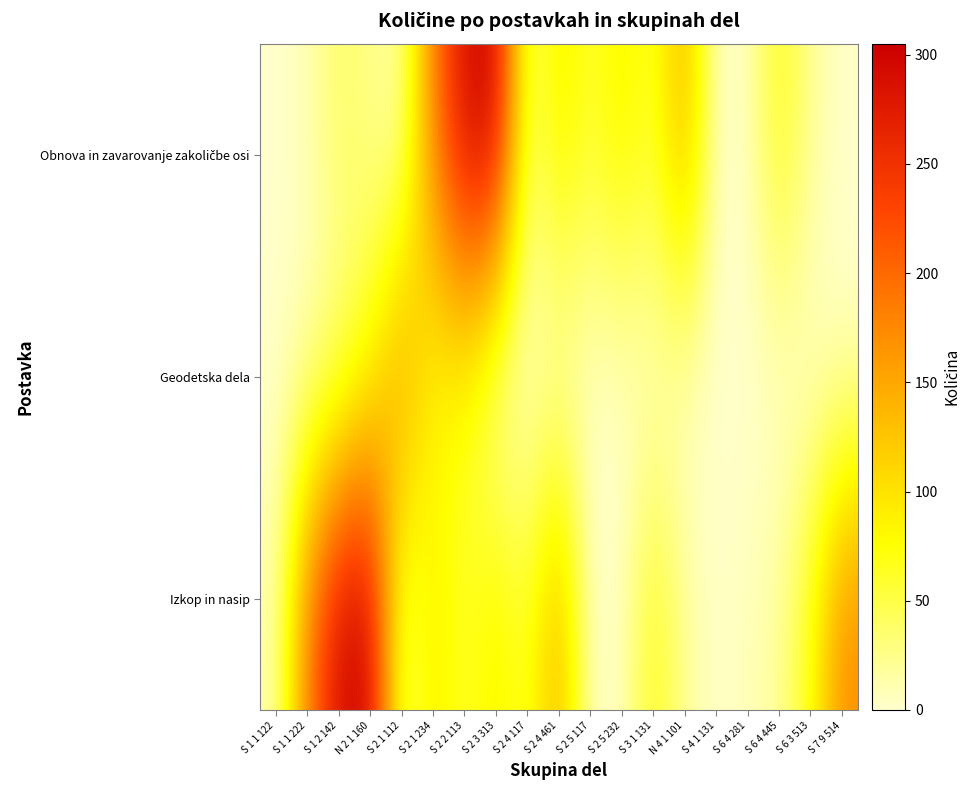

Count the number of categories in the chart.

19